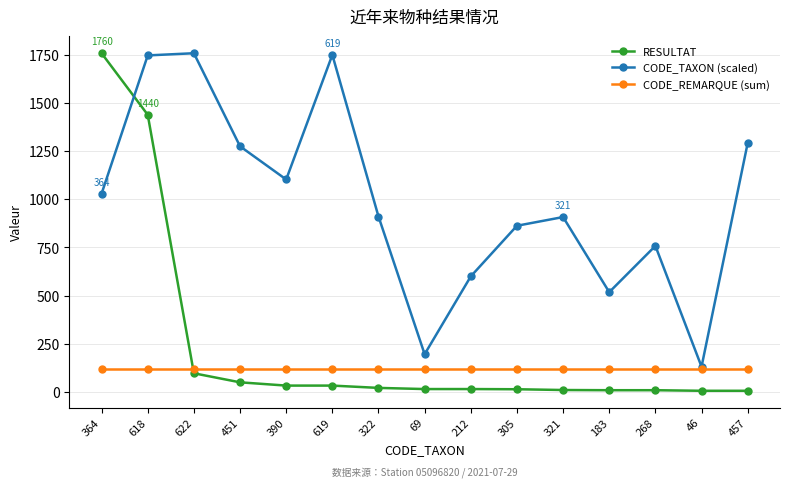

True or false: RESULTAT and CODE_TAXON (scaled) intersect in this chart.

True